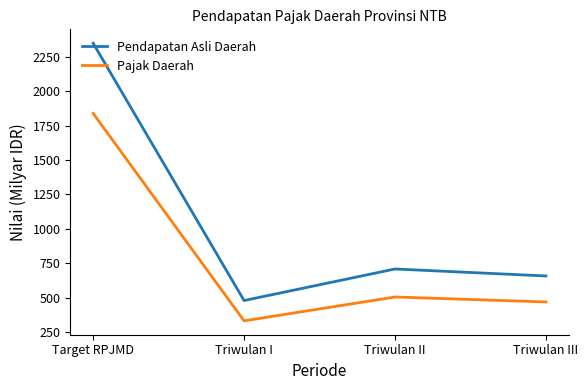

Does the chart have visible grid lines?

No